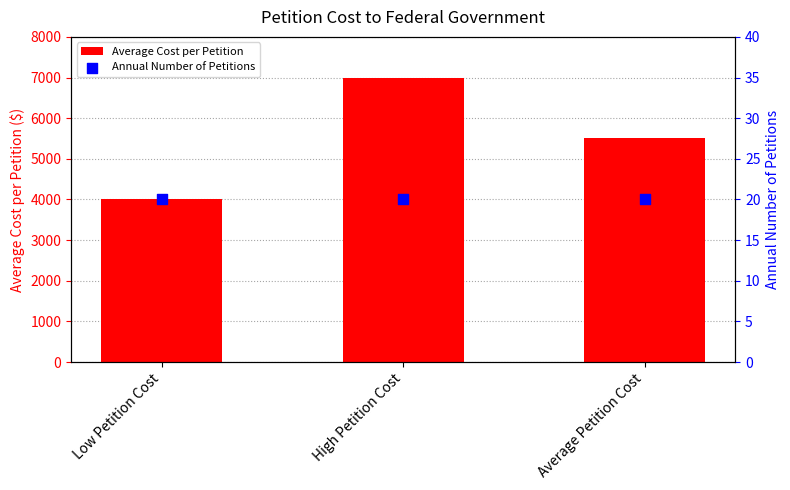

Is the value of Average Cost per Petition at High Petition Cost greater than the value of Annual Number of Petitions at High Petition Cost?

Yes